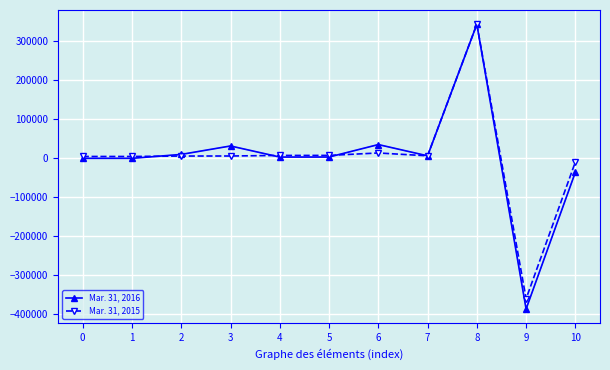

Is this an area chart (filled region under the line)?

No